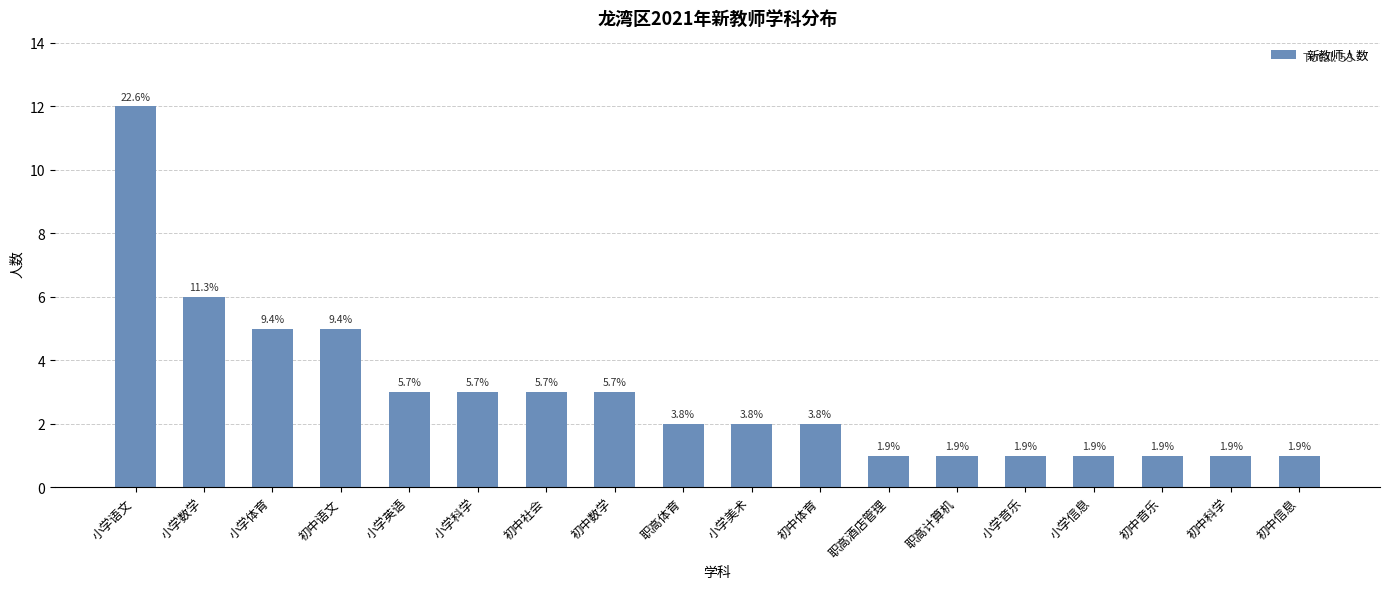

The value at 职高计算机 is 1. True or false?

True